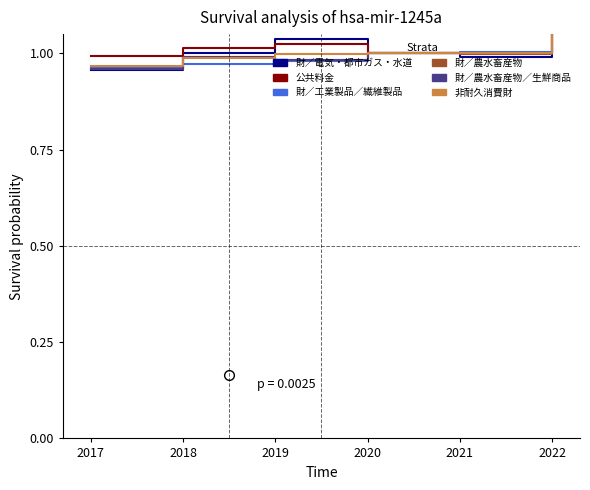

Rank the series by their maximum value, from lowest to highest.

財／工業製品／繊維製品, 財／農水畜産物, 公共料金, 非耐久消費財, 財／農水畜産物／生鮮商品, 財／電気・都市ガス・水道